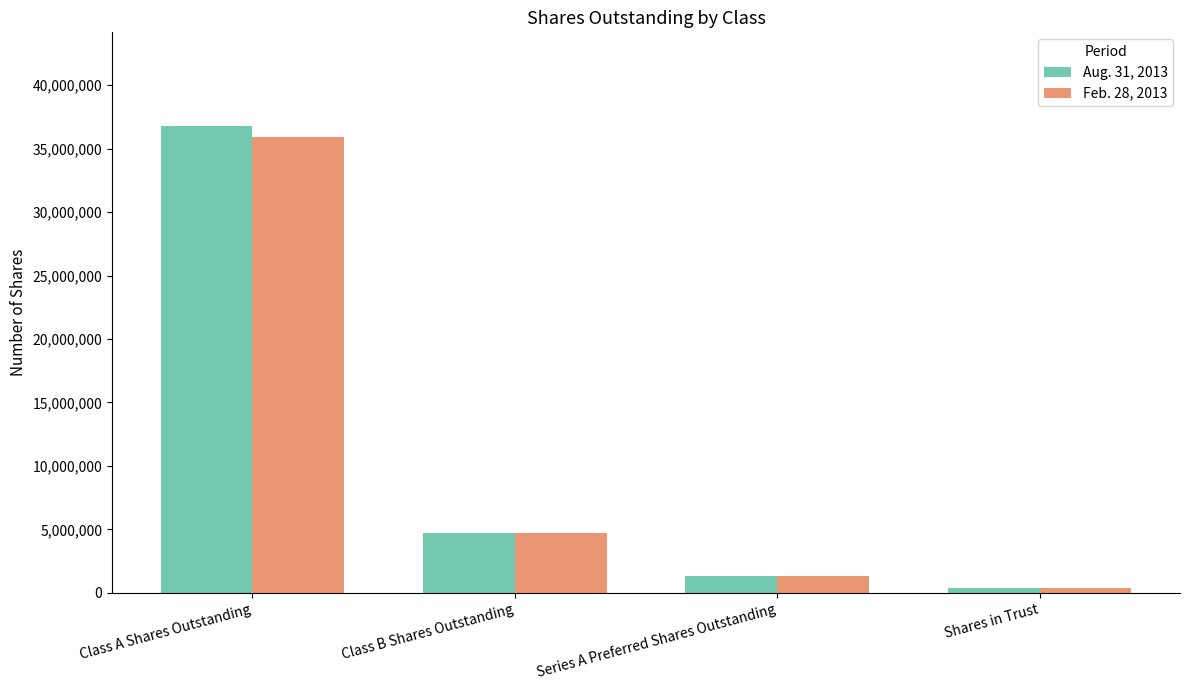

Rank the series by their average value, from highest to lowest.

Aug. 31, 2013, Feb. 28, 2013